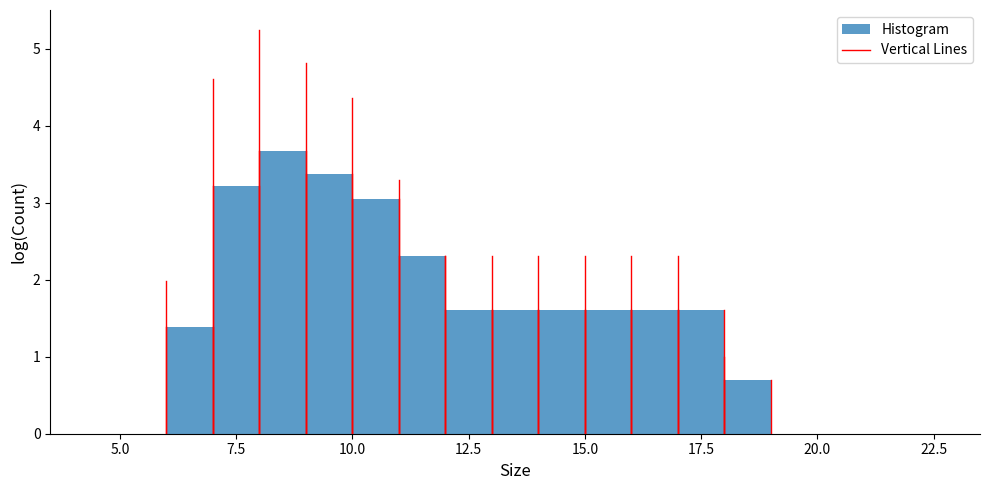

Around what value on the x-axis is the tallest bar? Give the approximate position of its centre, as read against the axis.

8.5